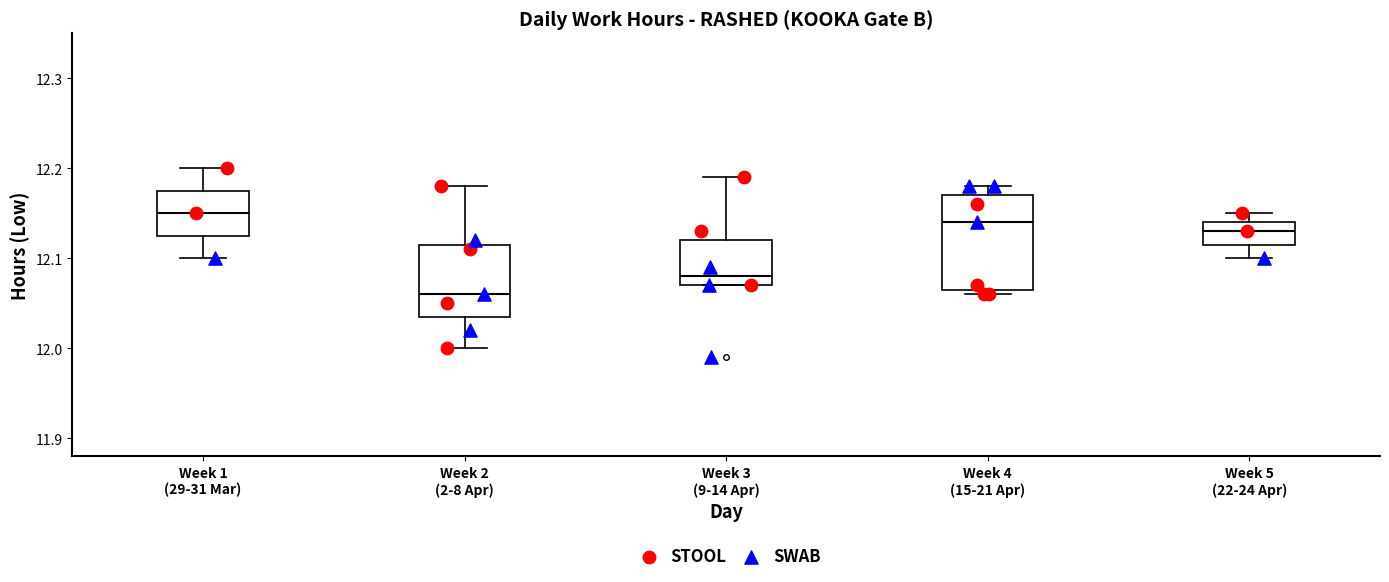

Reading left to right, transcribe this box plot: for each box, give where its median line is, the range the box spans, and where its two whiskers end, as read against the y-axis. The values are not printed on the chart, so give them approximately, as read against the axis.

Week 1 (29-31 Mar): median 12.15, box 12.13 to 12.18, whiskers 12.10 to 12.20
Week 2 (2-8 Apr): median 12.06, box 12.04 to 12.12, whiskers 12.00 to 12.18
Week 3 (9-14 Apr): median 12.08, box 12.07 to 12.12, whiskers 12.07 to 12.19
Week 4 (15-21 Apr): median 12.14, box 12.07 to 12.17, whiskers 12.06 to 12.18
Week 5 (22-24 Apr): median 12.13, box 12.12 to 12.14, whiskers 12.10 to 12.15